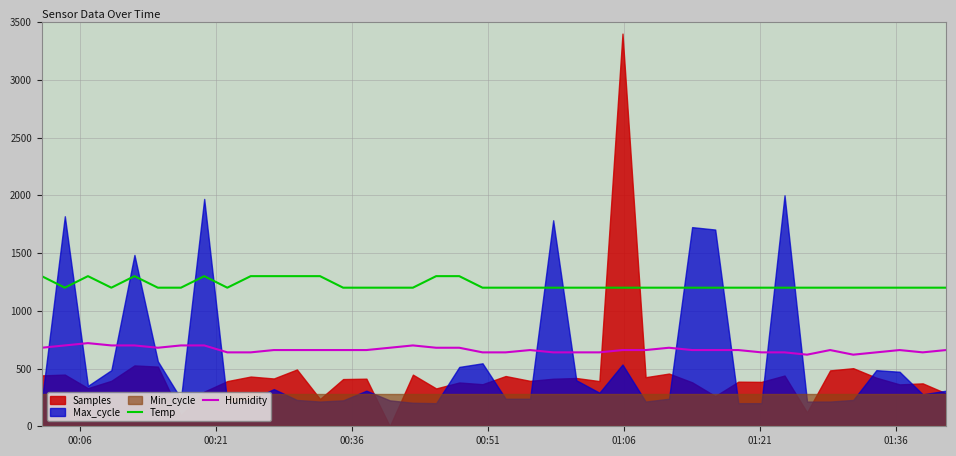

What is the difference between the maximum and minimum values in the Humidity series?

100.0